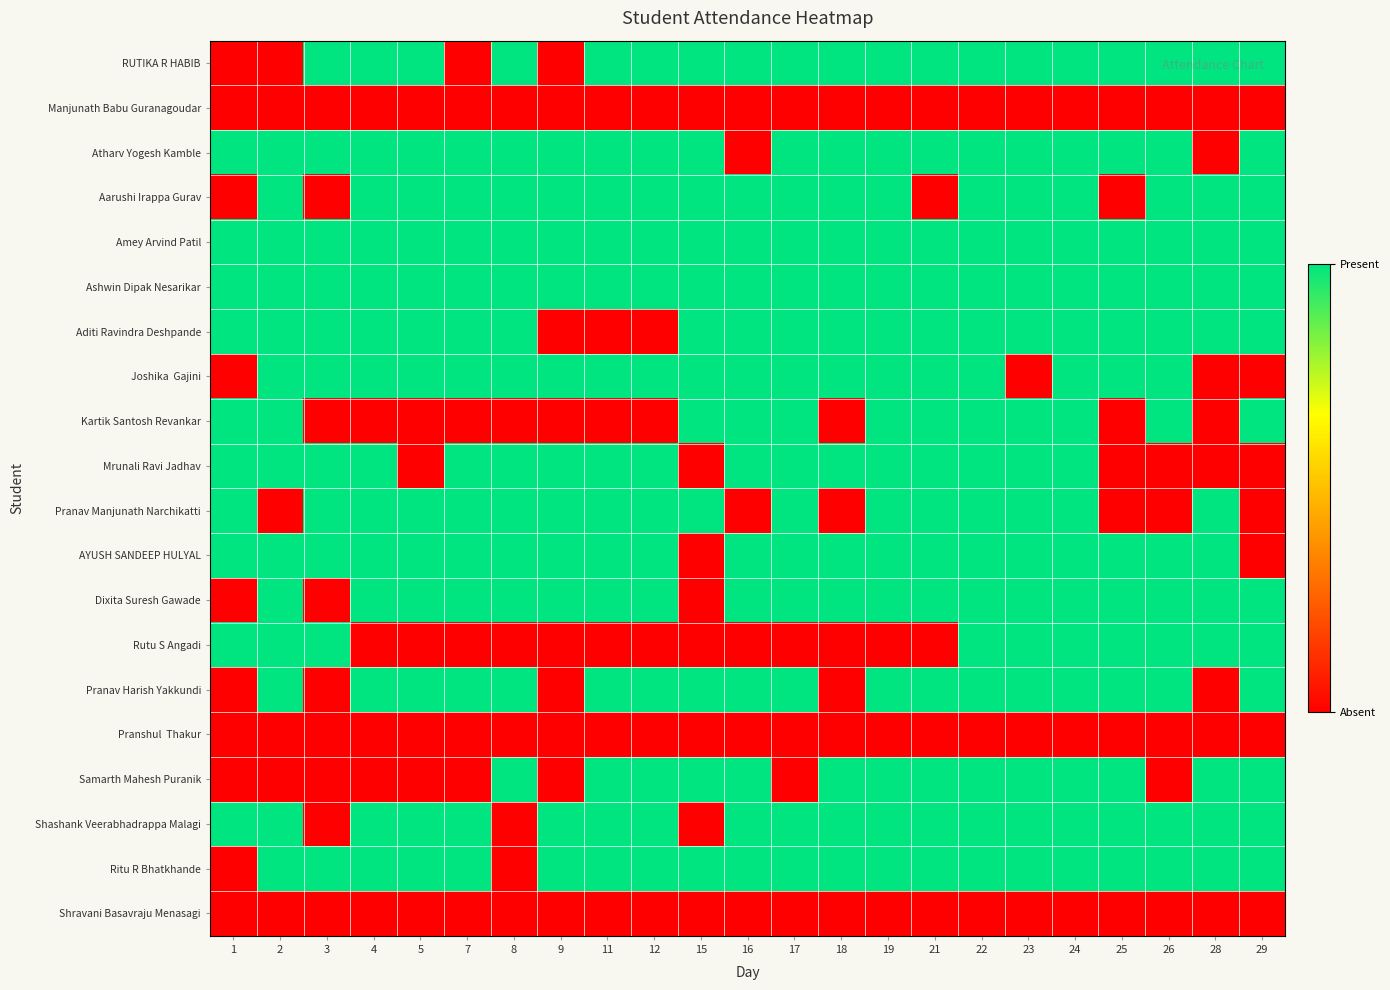

Which category has the highest value across all series?

3